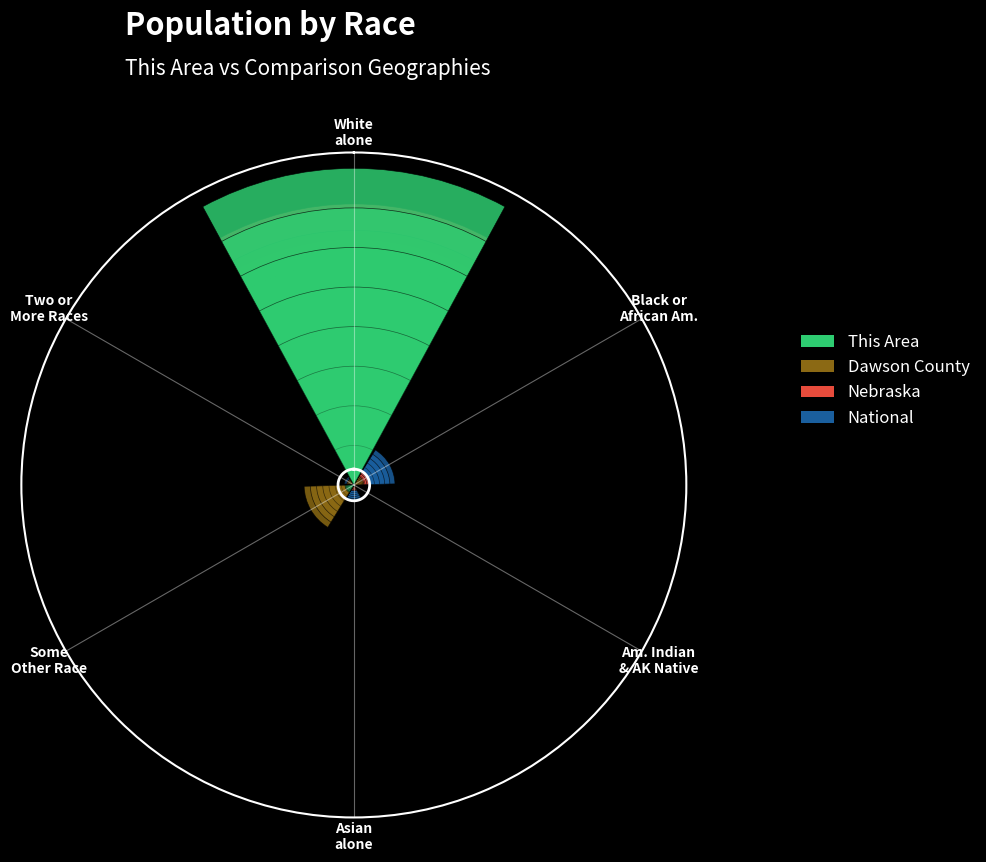

What is the total value across all series at Black or
African Am.?

0.2